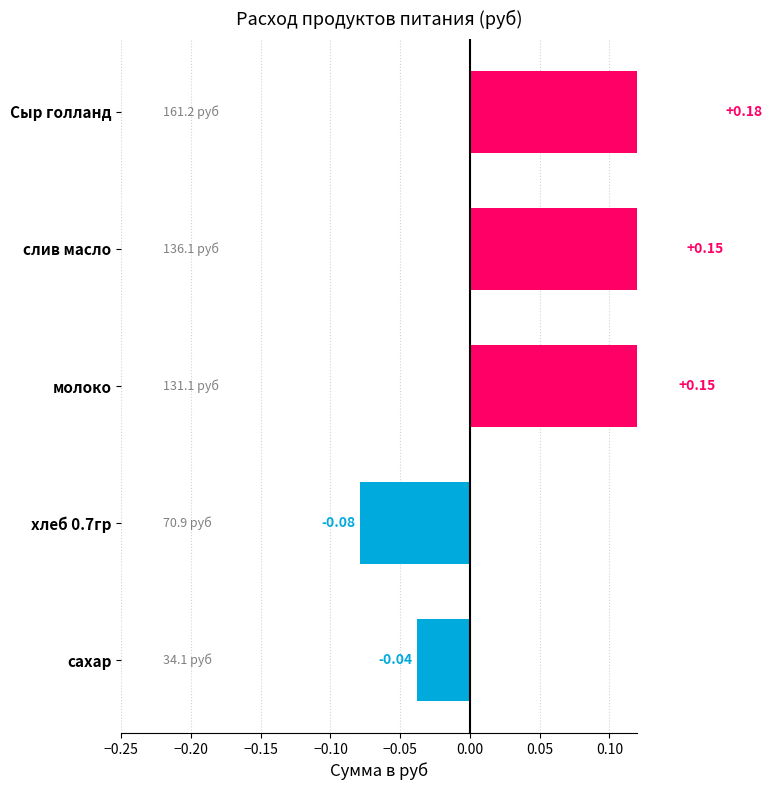

Reading left to right, extract all data points from this chart.

0.2	0.2	0.1	-0.1	-0.0